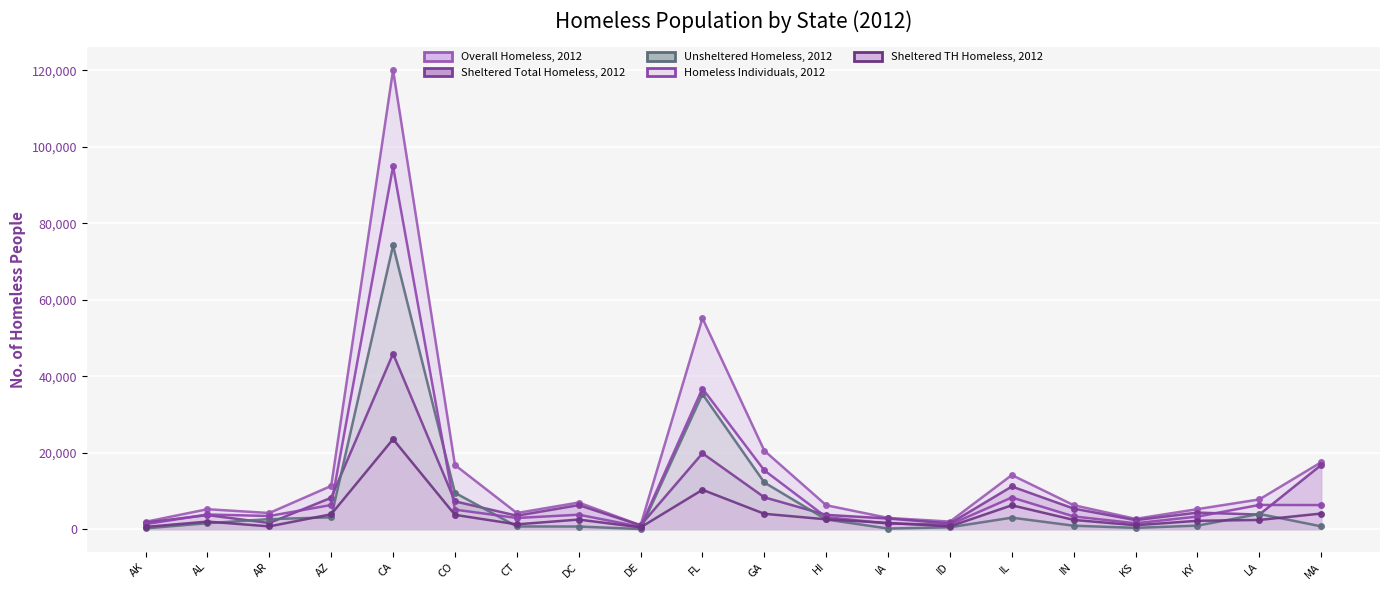

Between DC and LA, which is larger?

LA